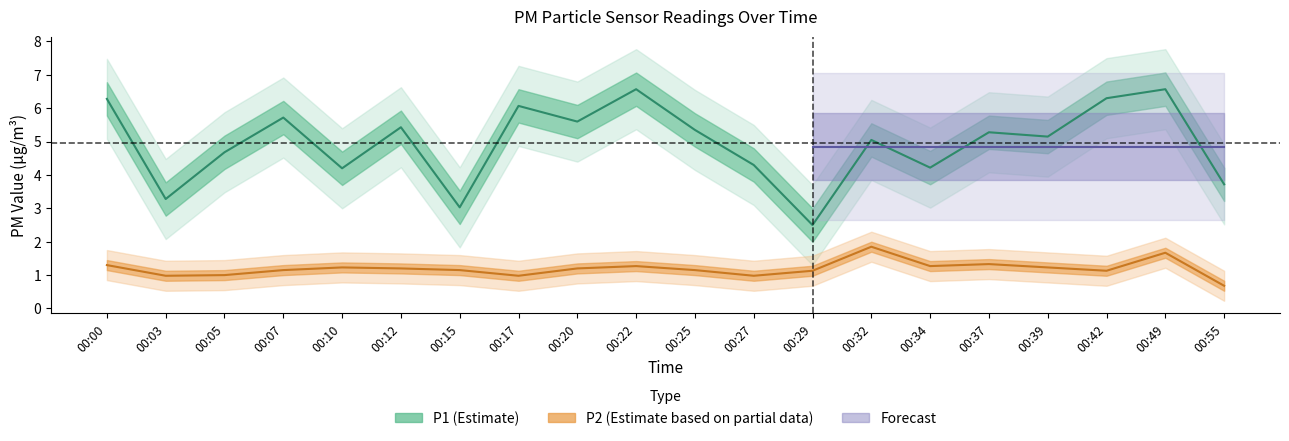

How many interior local peaks does the P2 series have?

5